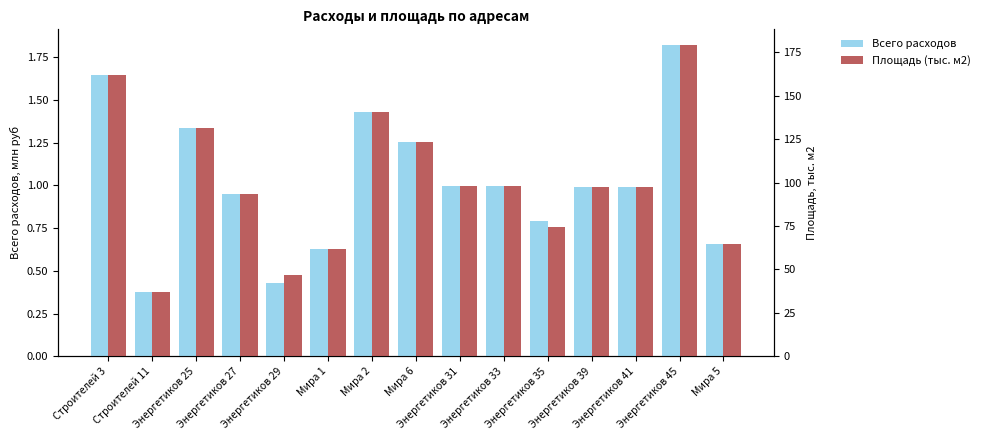

Is it true that Всего расходов equals 1.0 at Энергетиков 31?

True